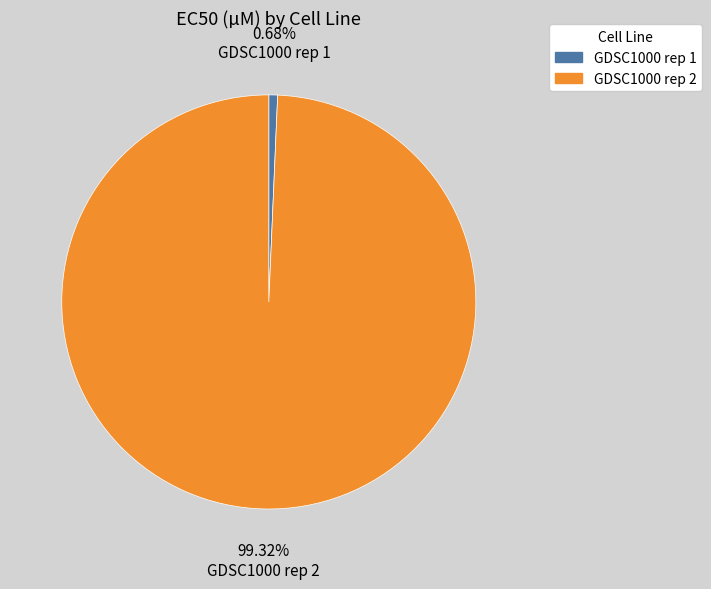

What is the largest slice in the pie chart?

GDSC1000 rep 2